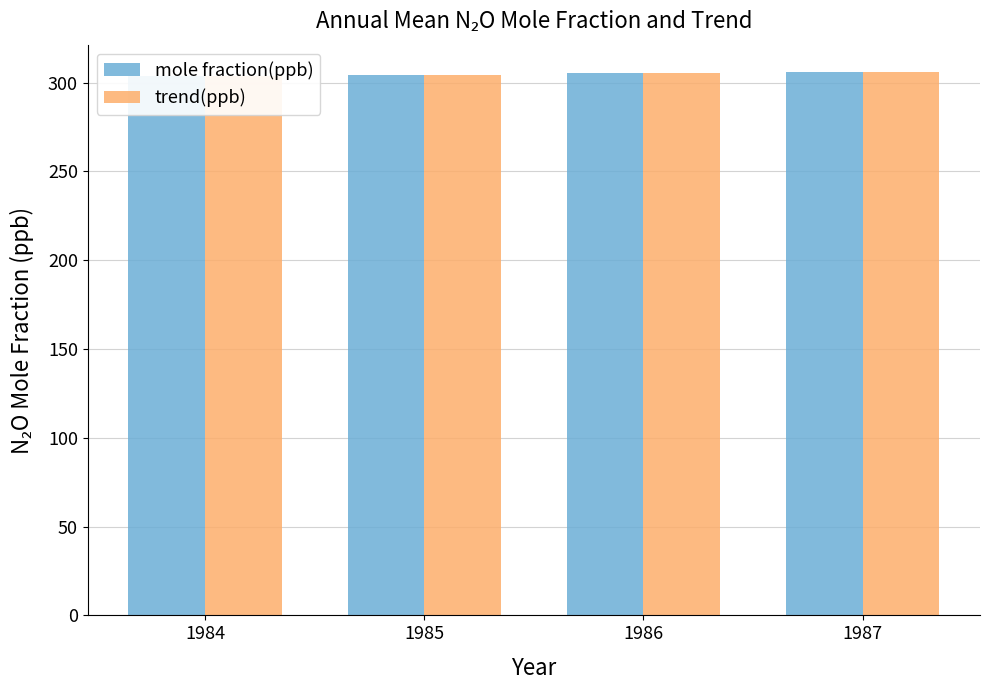

Reading left to right, list all the values displayed in this chart.

mole fraction(ppb): 1984=303.8	1985=304.4	1986=305.3	1987=306.0
trend(ppb): 1984=303.9	1985=304.5	1986=305.3	1987=306.0